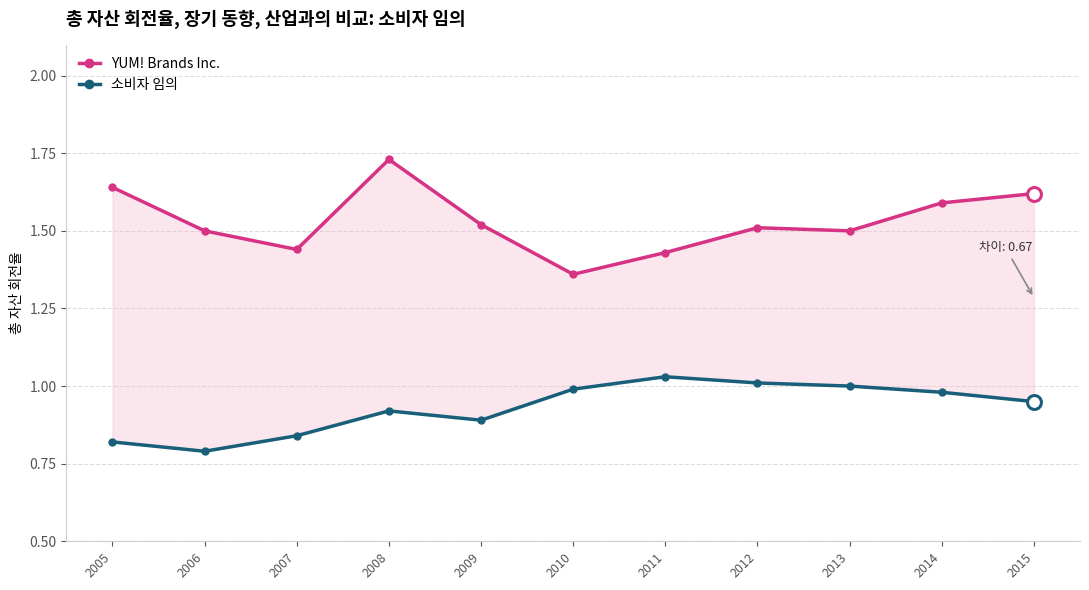

Is this an area chart (filled region under the line)?

No